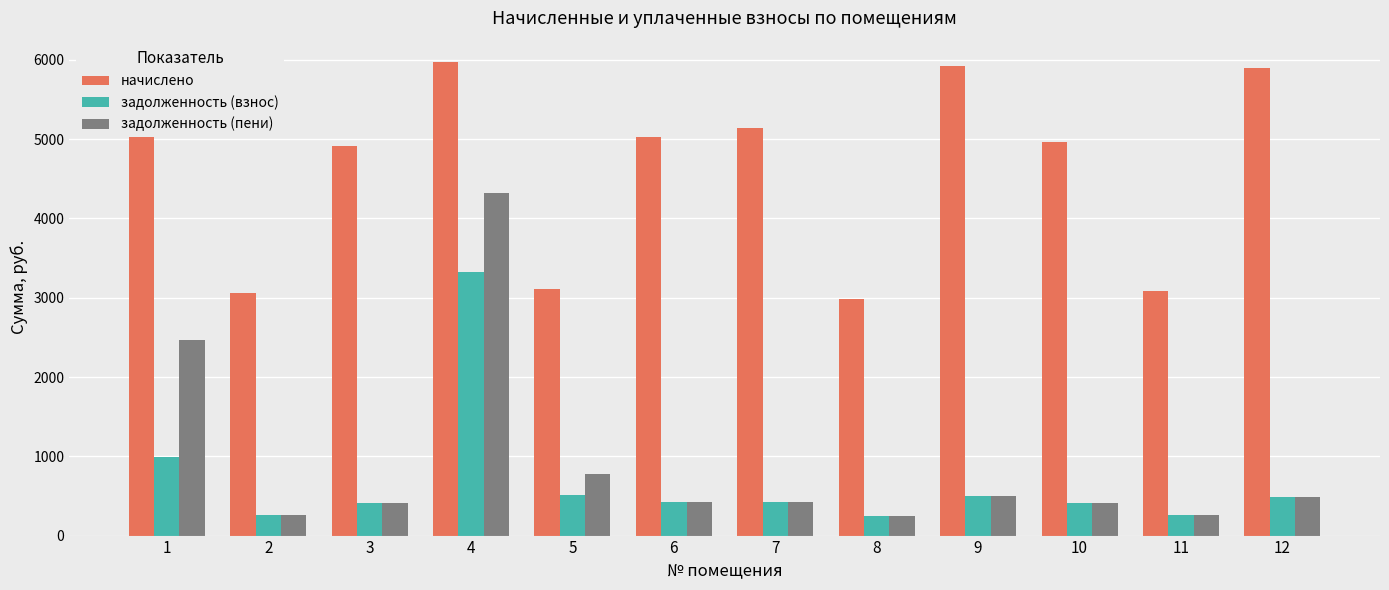

Rank the series by their maximum value, from highest to lowest.

начислено, задолженность (пени), задолженность (взнос)